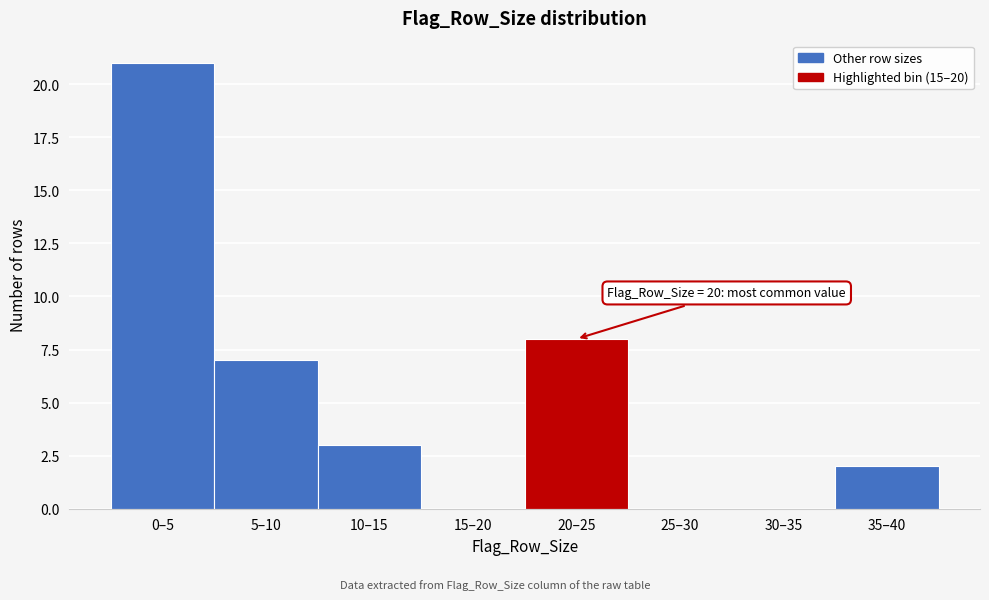

Reading left to right, transcribe all the data shown in this chart.

0–5=21	5–10=7	10–15=3	15–20=0	20–25=8	25–30=0	30–35=0	35–40=2